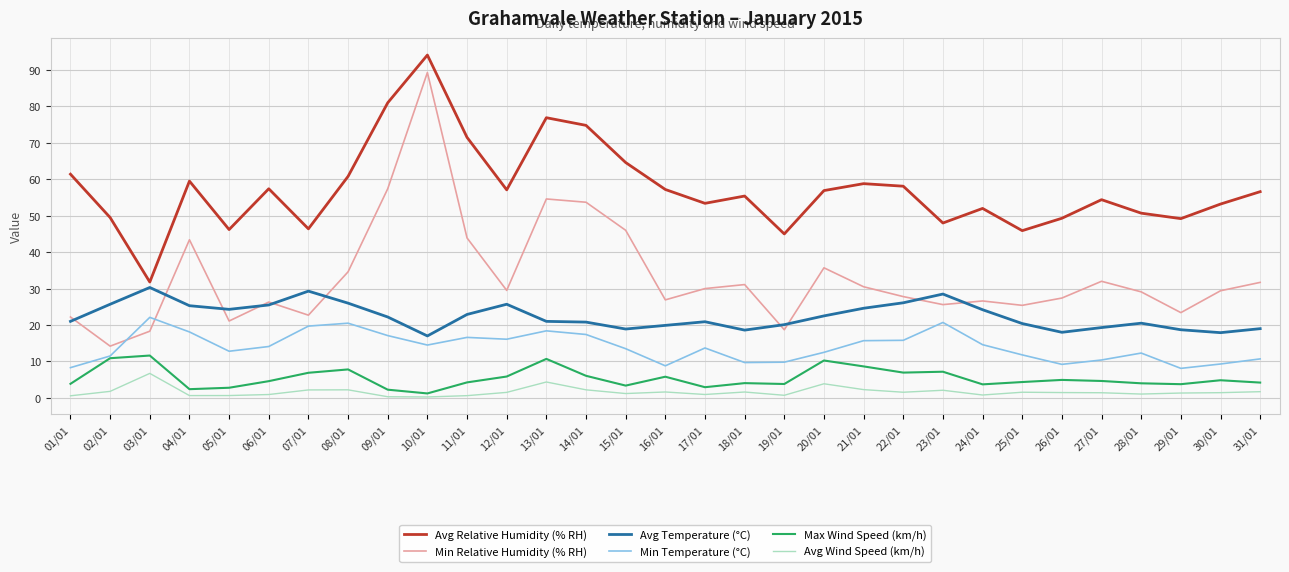

What is the minimum value for Avg Relative Humidity (% RH)?

31.8